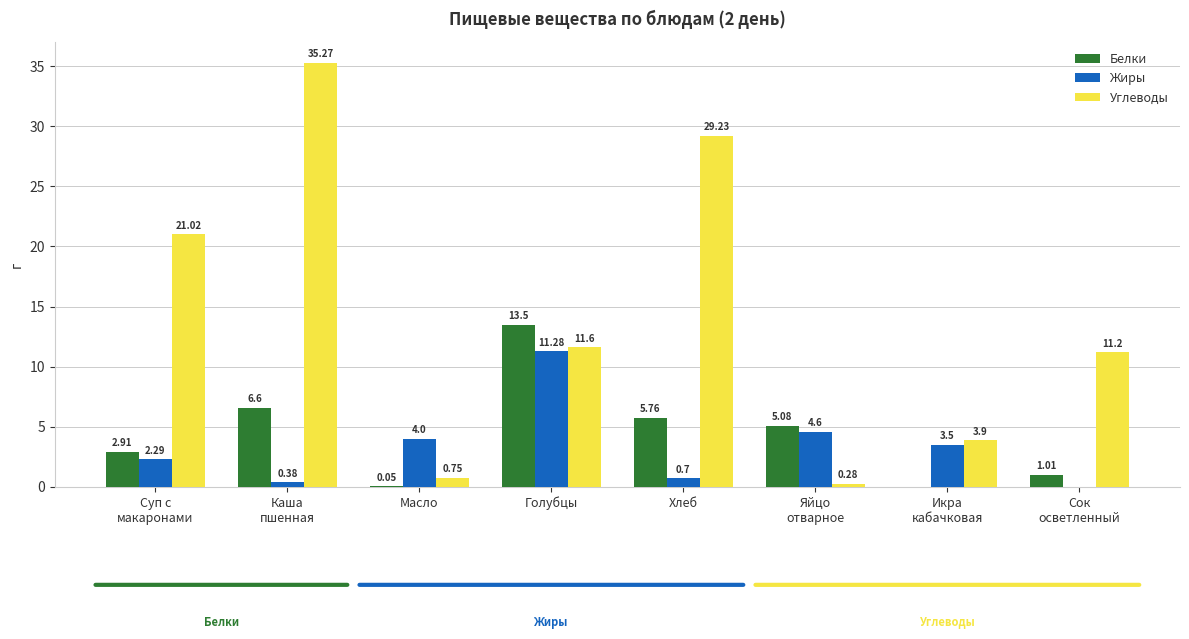

What is the spread (max minus min) of values at Суп с
макаронами?

18.7